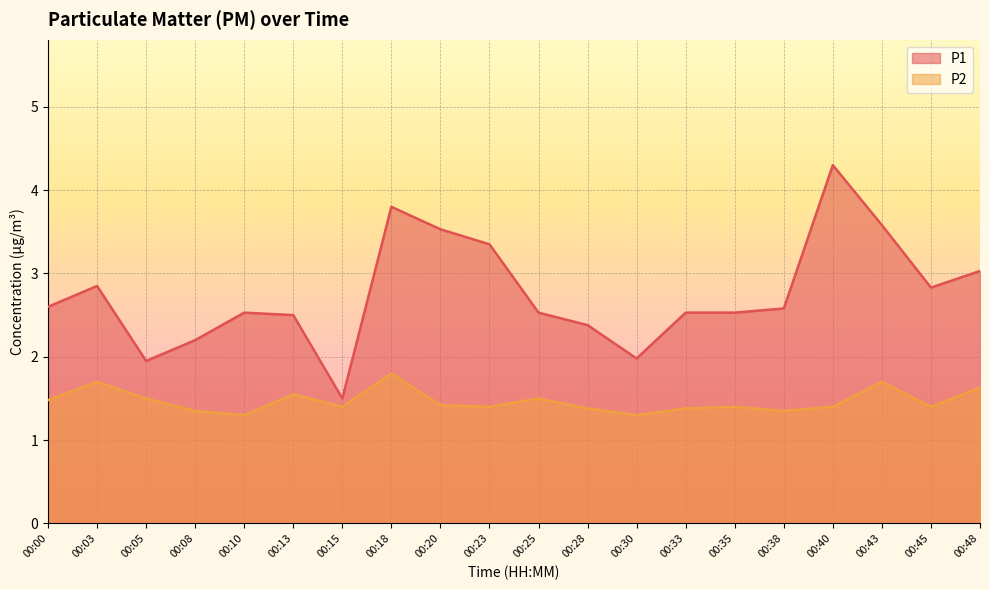

What is the value of the P2 point at the 12th from the left?

1.4